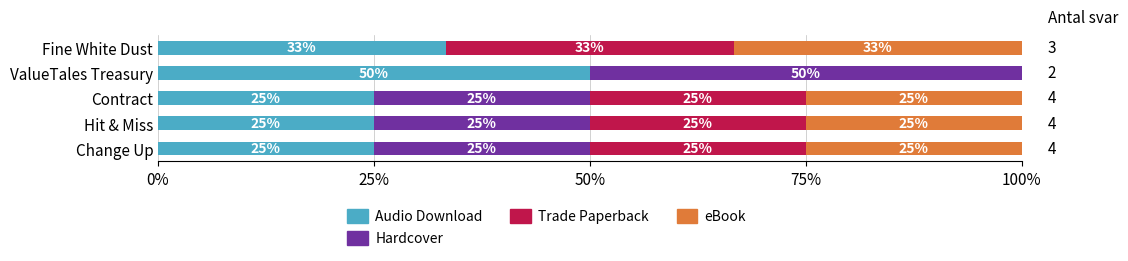

Where is Audio Download nearest to the value 37?

Fine White Dust